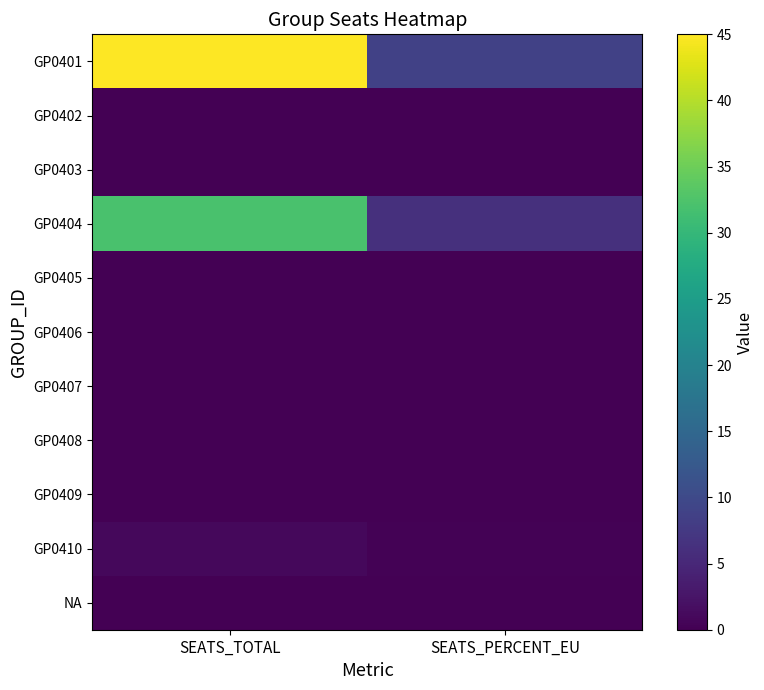

Reading right to left, transcribe all the data shown in this chart.

GP0401: SEATS_PERCENT_EU=8.7	SEATS_TOTAL=45.0
GP0402: SEATS_PERCENT_EU=0.0	SEATS_TOTAL=0.0
GP0403: SEATS_PERCENT_EU=0.0	SEATS_TOTAL=0.0
GP0404: SEATS_PERCENT_EU=6.2	SEATS_TOTAL=32.0
GP0405: SEATS_PERCENT_EU=0.0	SEATS_TOTAL=0.0
GP0406: SEATS_PERCENT_EU=0.0	SEATS_TOTAL=0.0
GP0407: SEATS_PERCENT_EU=0.0	SEATS_TOTAL=0.0
GP0408: SEATS_PERCENT_EU=0.0	SEATS_TOTAL=0.0
GP0409: SEATS_PERCENT_EU=0.0	SEATS_TOTAL=0.0
GP0410: SEATS_PERCENT_EU=0.2	SEATS_TOTAL=1.0
NA: SEATS_PERCENT_EU=0.0	SEATS_TOTAL=0.0